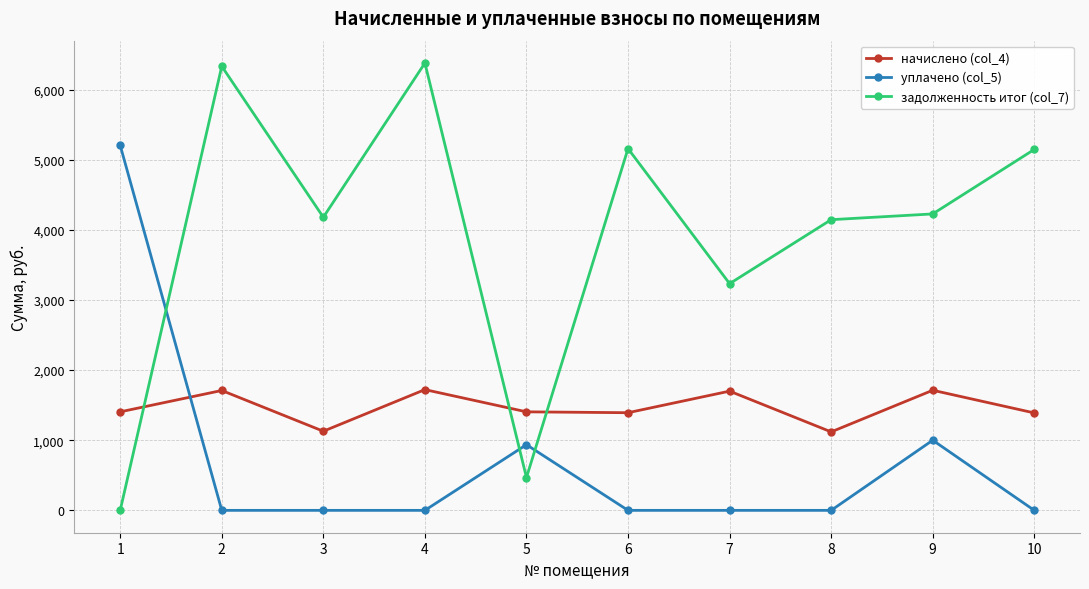

What is the highest value of the начислено (col_4) series?

1721.8